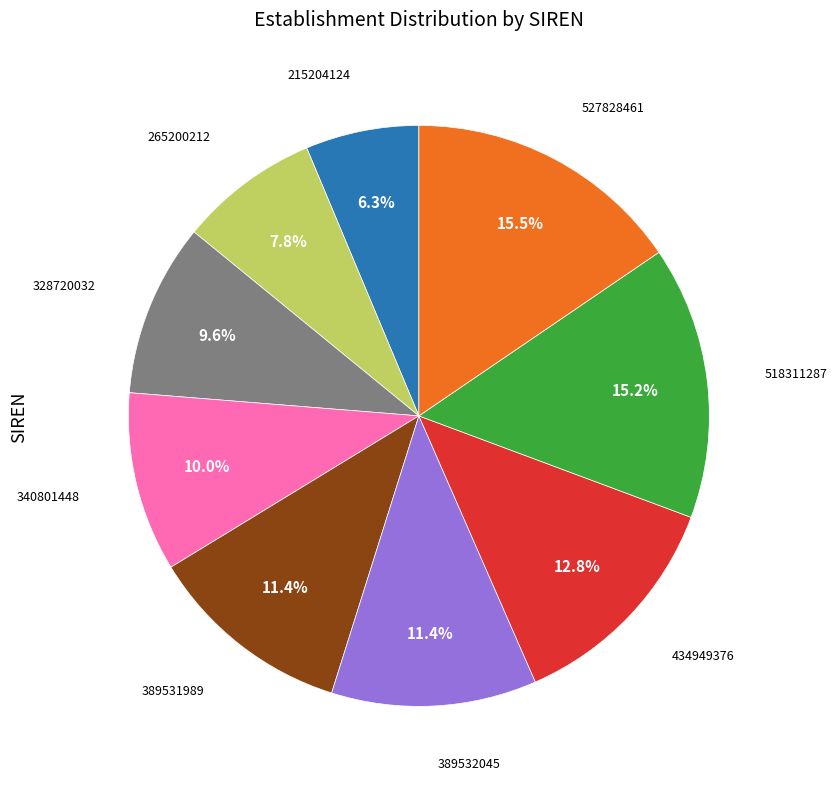

Is there a majority slice in this chart?

No